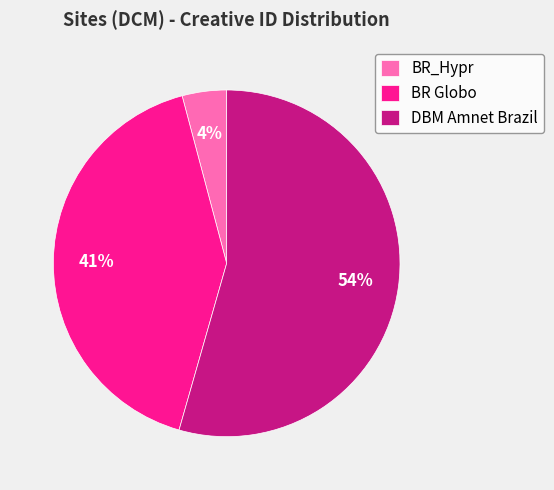

Rank the categories by value from highest to lowest.

DBM Amnet Brazil, BR Globo, BR_Hypr